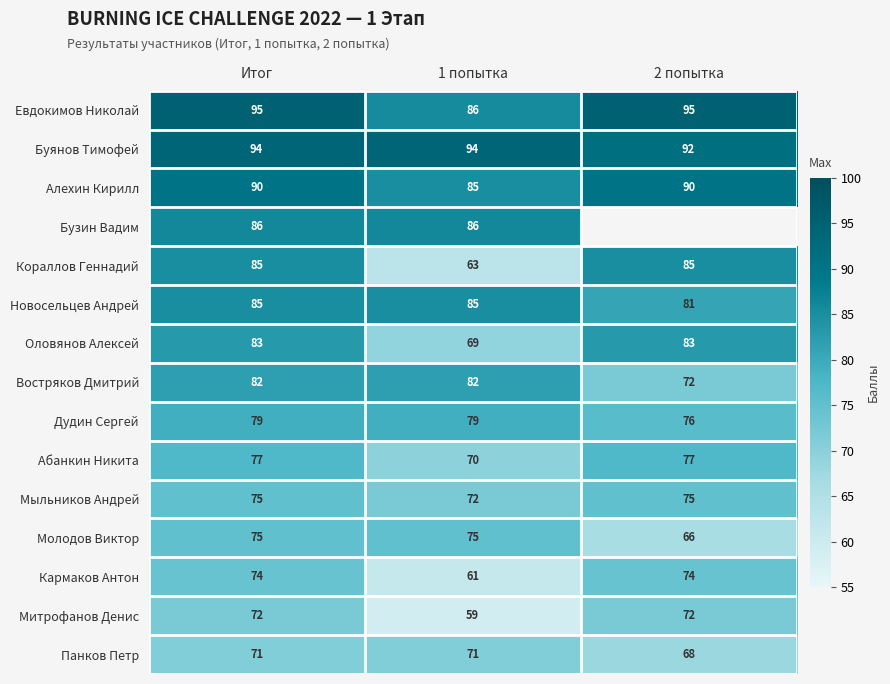

What is the maximum value for Новосельцев Андрей?

85.0